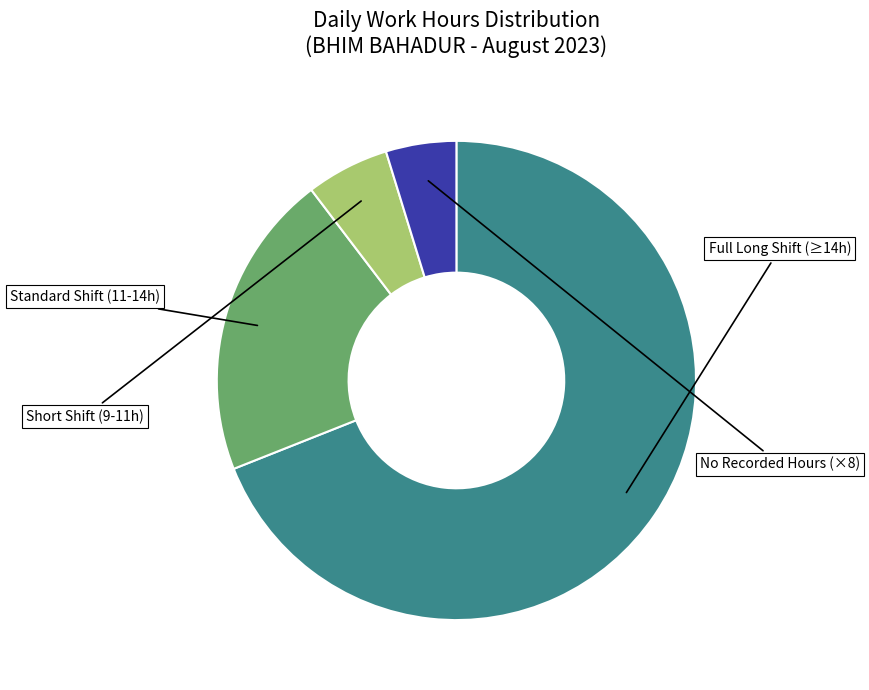

Is there a majority slice in this chart?

Yes